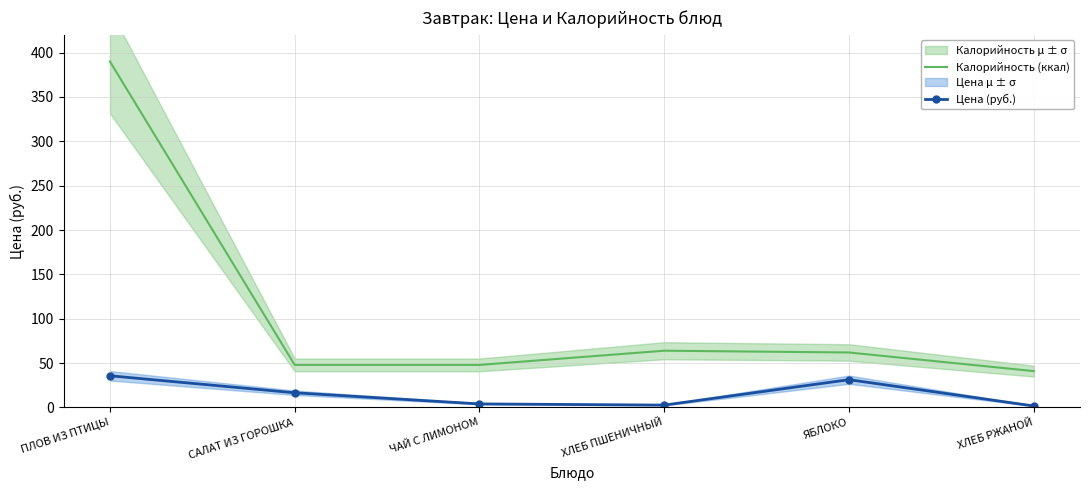

Is this an area chart (filled region under the line)?

No